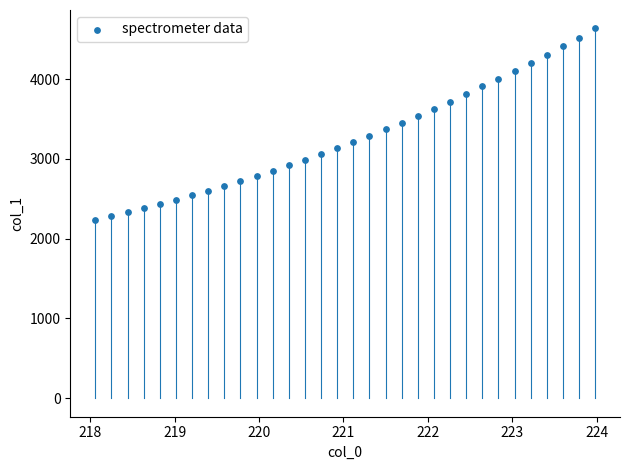

What is the range of Y values (max minus min)?

2398.3